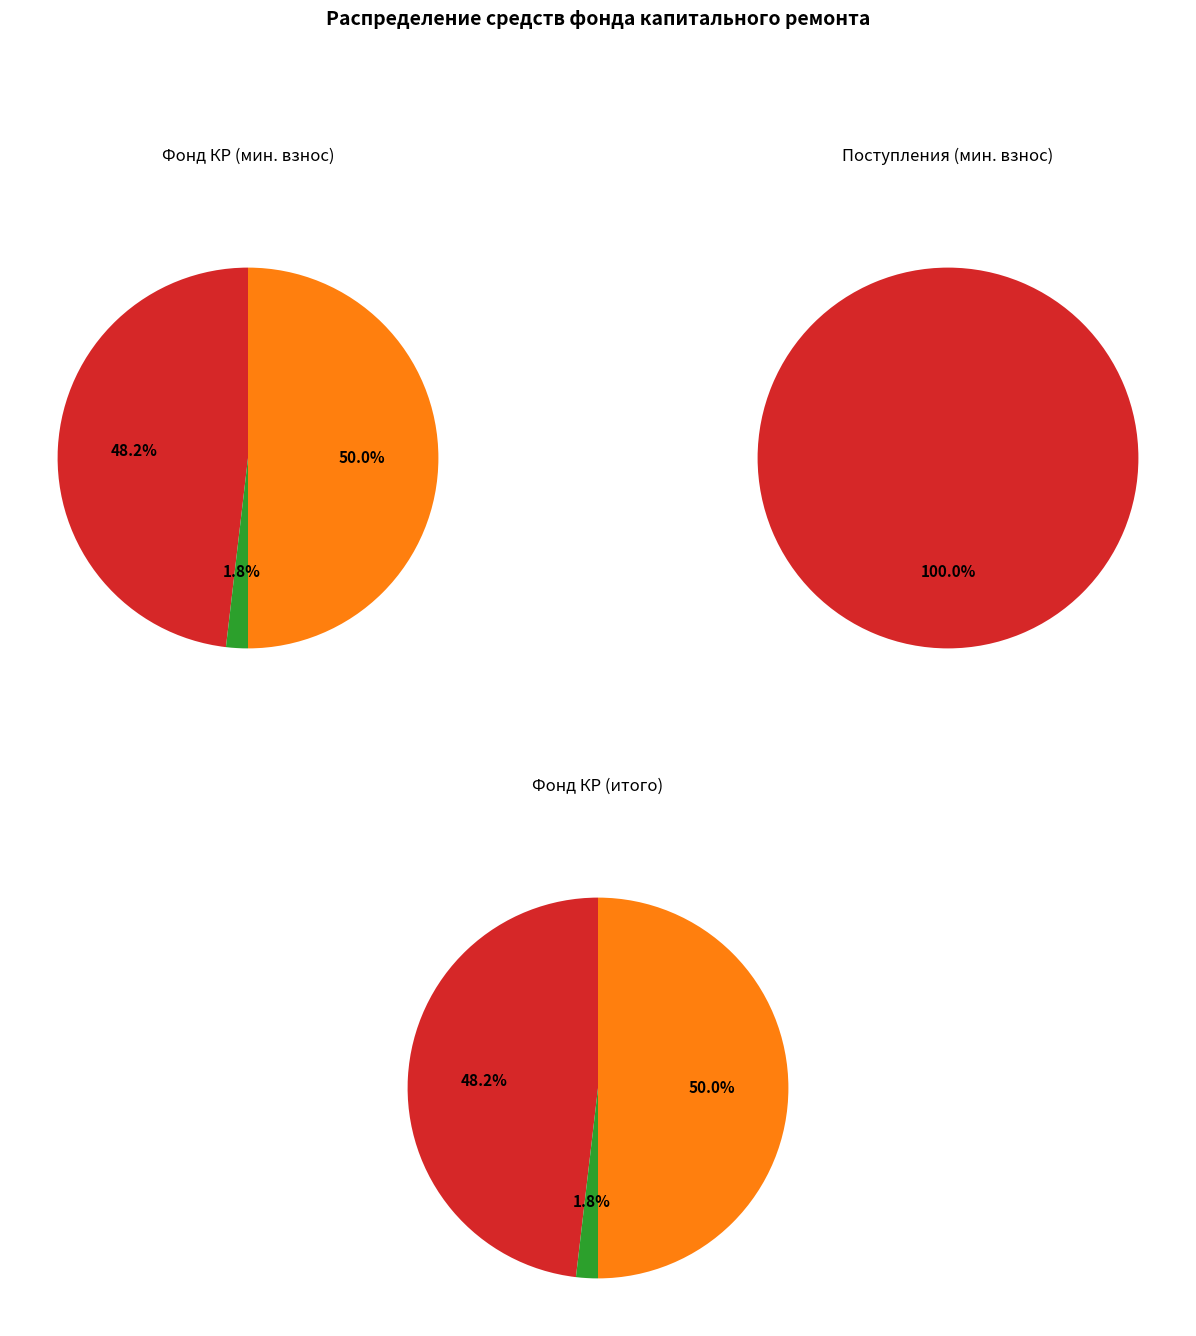

Which has a higher value, Остаток на конец периода or Использовано?

Остаток на конец периода